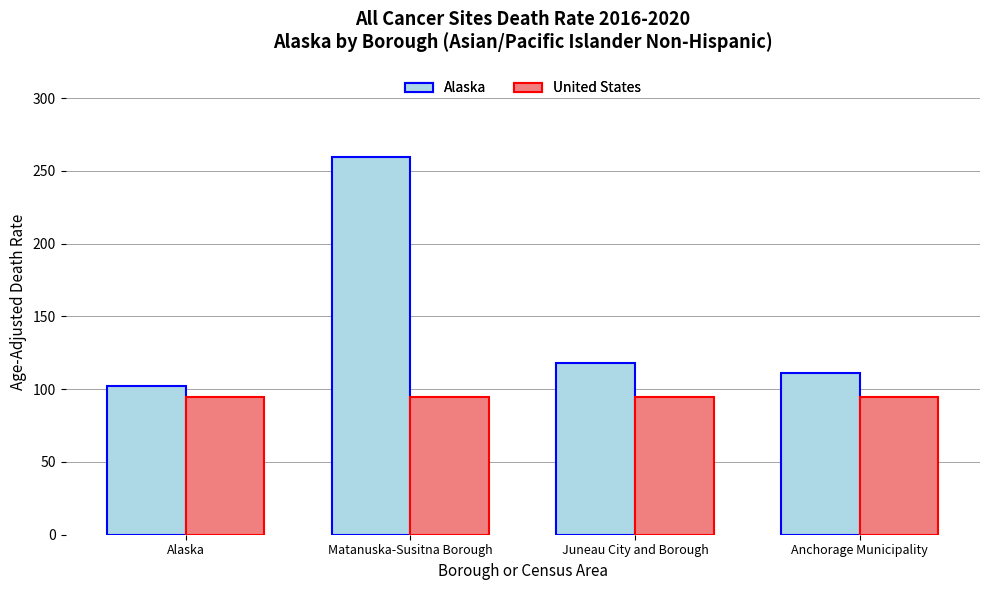

What is the label of the 2nd bar from the right?

Juneau City and Borough